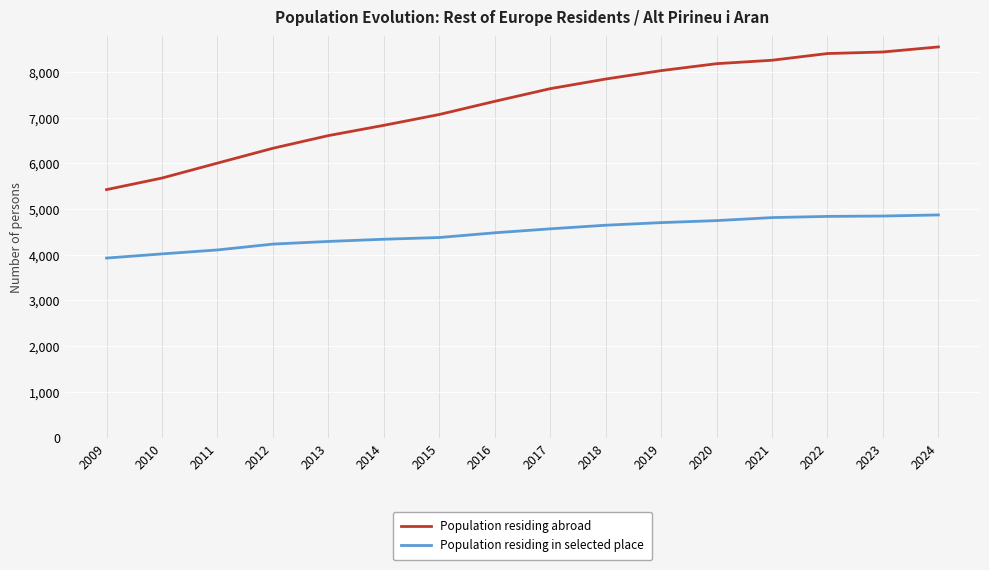

What is the difference between the highest and lowest values at 2023?

3590